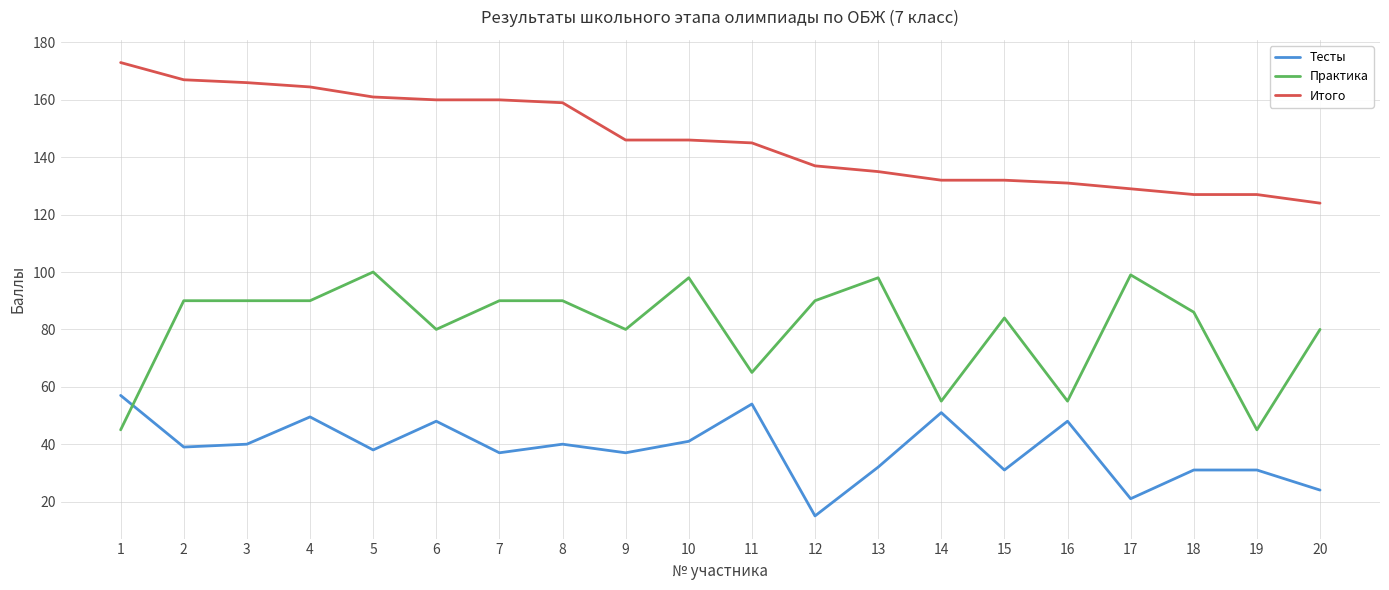

What is the spread (max minus min) of values at 17?

108.0